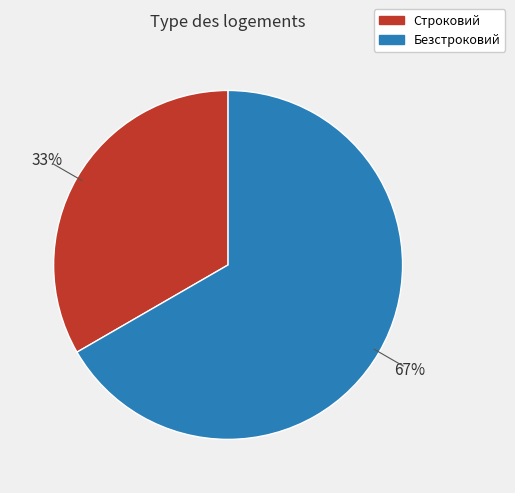

Is it true that Строковий is 33% of the pie?

True